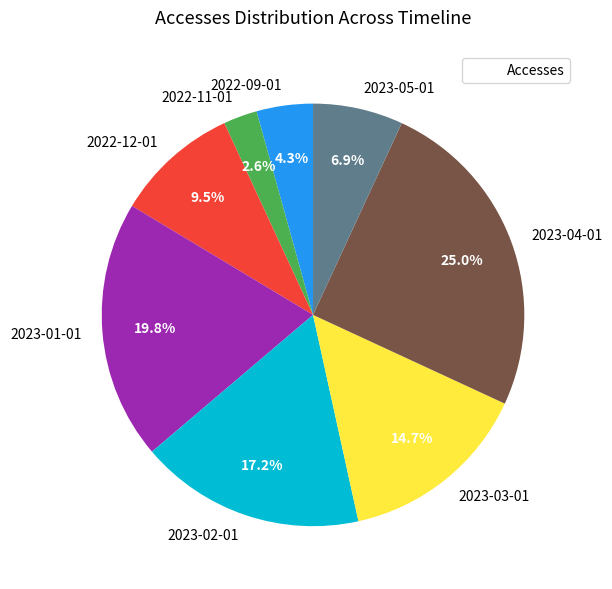

To the nearest percent, what is the difference between the largest and smallest slice percentages?

22%